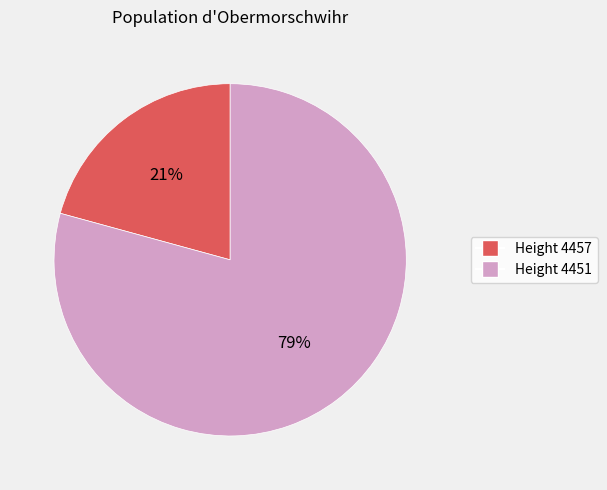

Does any single category account for the majority?

Yes